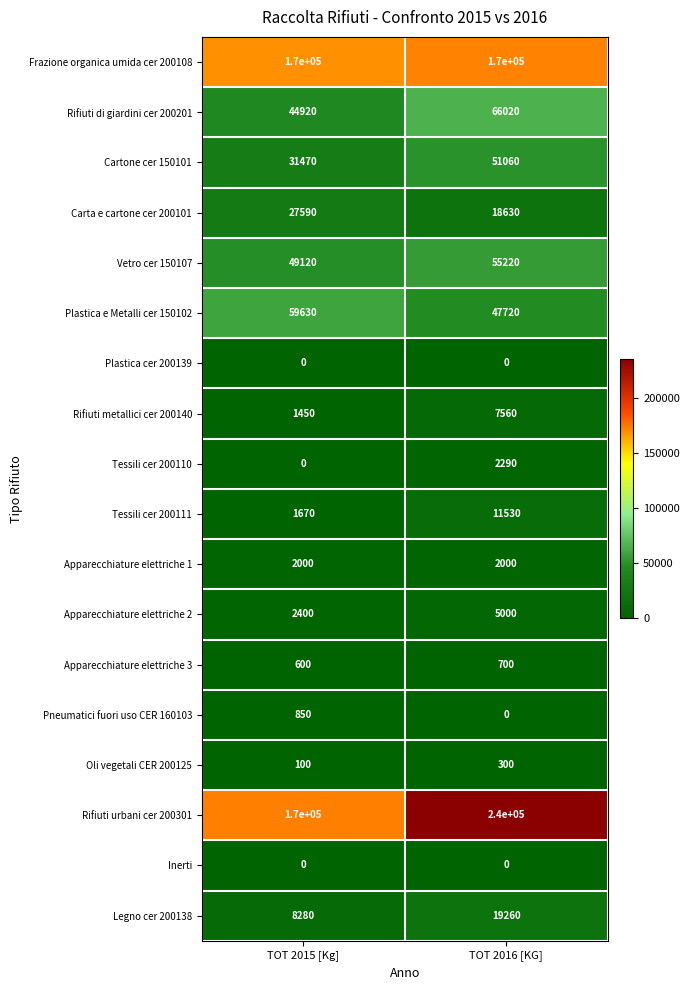

At which category is the sum across all series the highest?

TOT 2016 [KG]